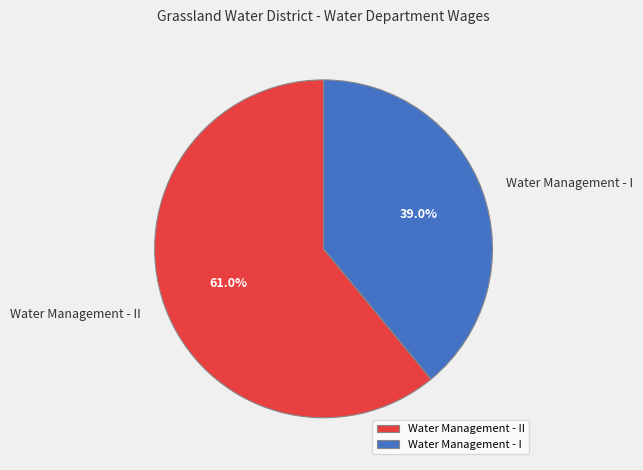

Count the number of slices in the pie.

2